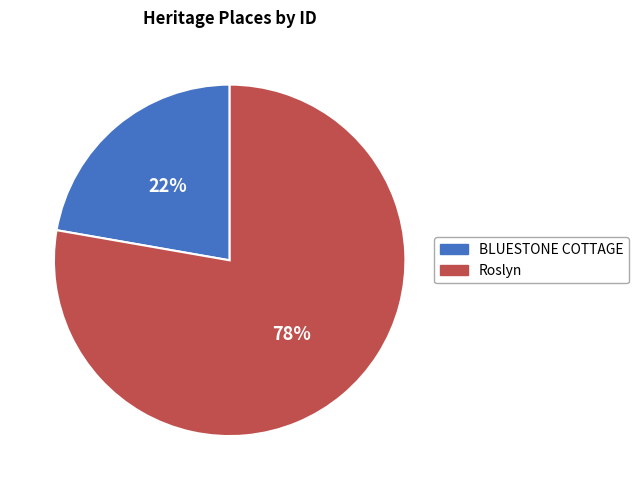

Approximately how many times larger is the value at BLUESTONE COTTAGE compared to Roslyn?

0.3